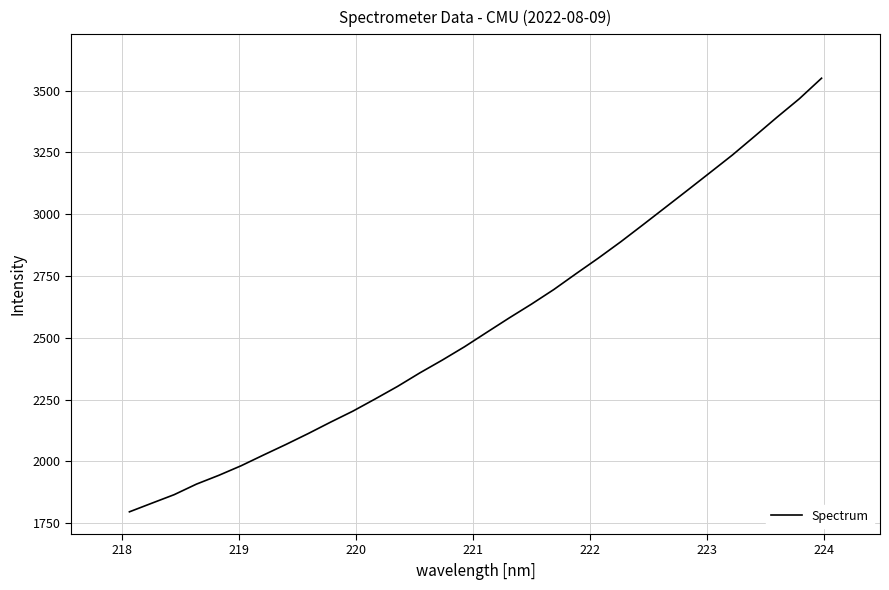

What is the maximum value shown in the chart?

3550.1